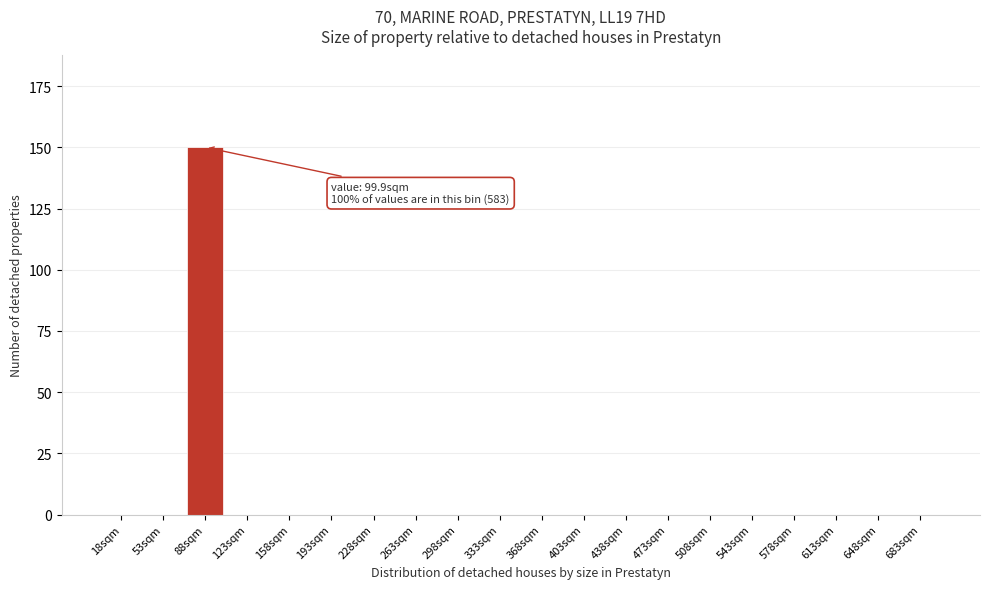

Reading left to right, what are all the values shown in this chart?

18sqm=0	53sqm=0	88sqm=150	123sqm=0	158sqm=0	193sqm=0	228sqm=0	263sqm=0	298sqm=0	333sqm=0	368sqm=0	403sqm=0	438sqm=0	473sqm=0	508sqm=0	543sqm=0	578sqm=0	613sqm=0	648sqm=0	683sqm=0